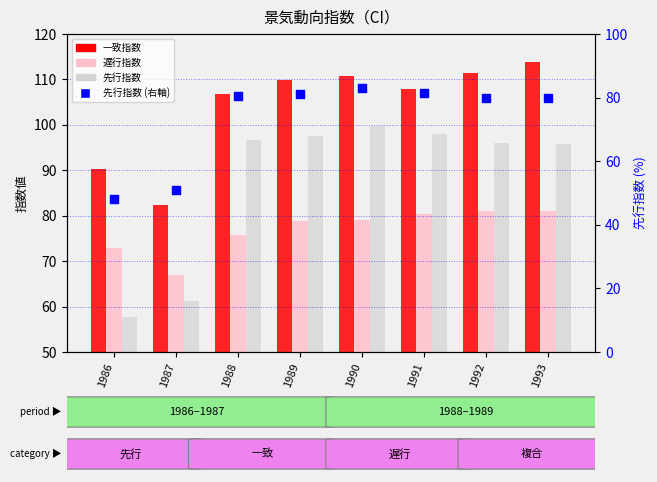

What is the total value across all series at 1992?

368.5